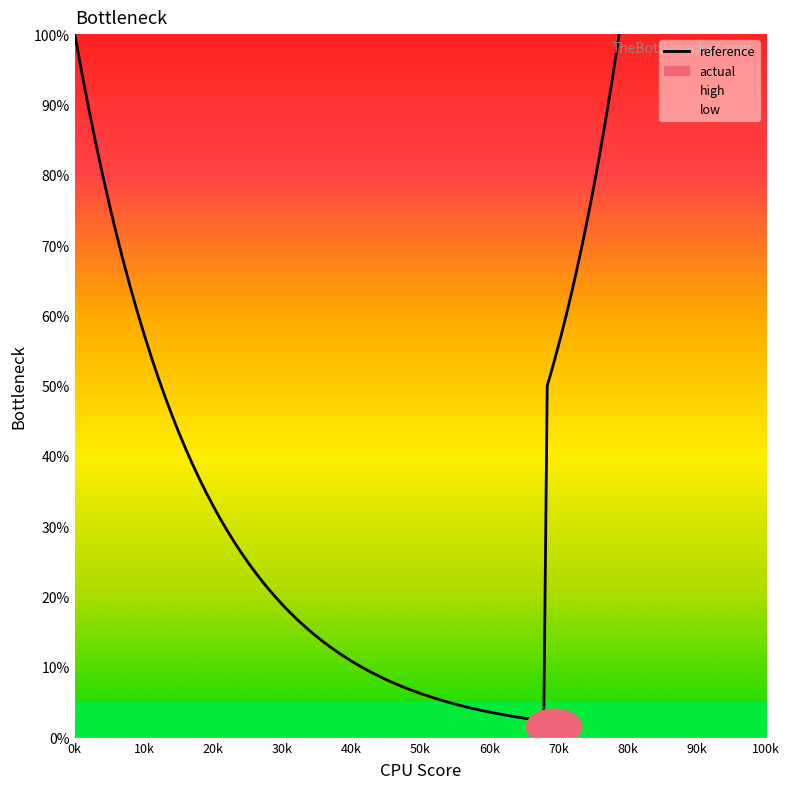

What is the sum of all high values?

163076.3